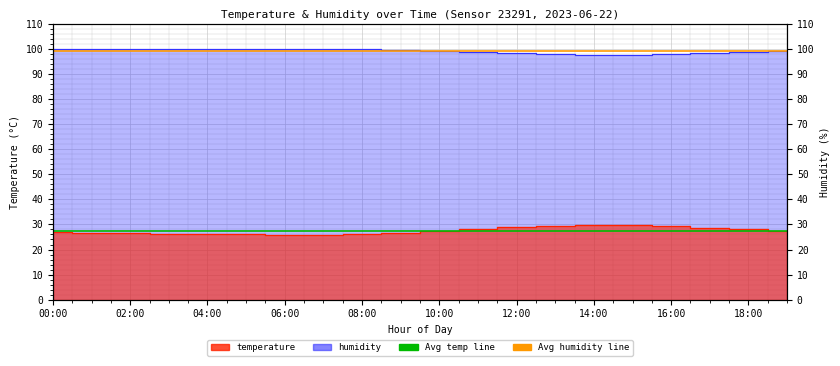

Is the value of Avg temp line at 02:00 greater than the value of Avg humidity line at 00:00?

No